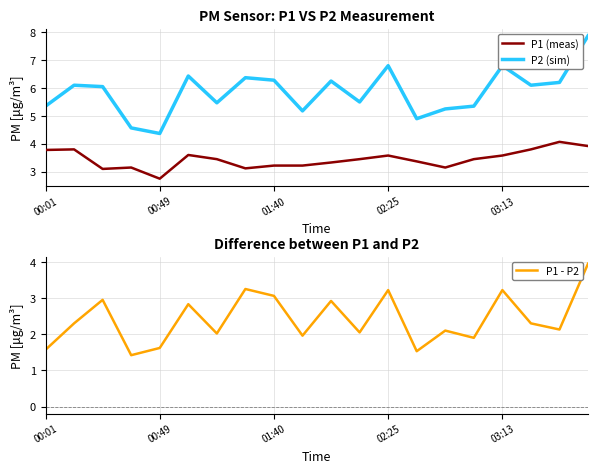

How many values in the P2 (sim) series exceed 3?

19